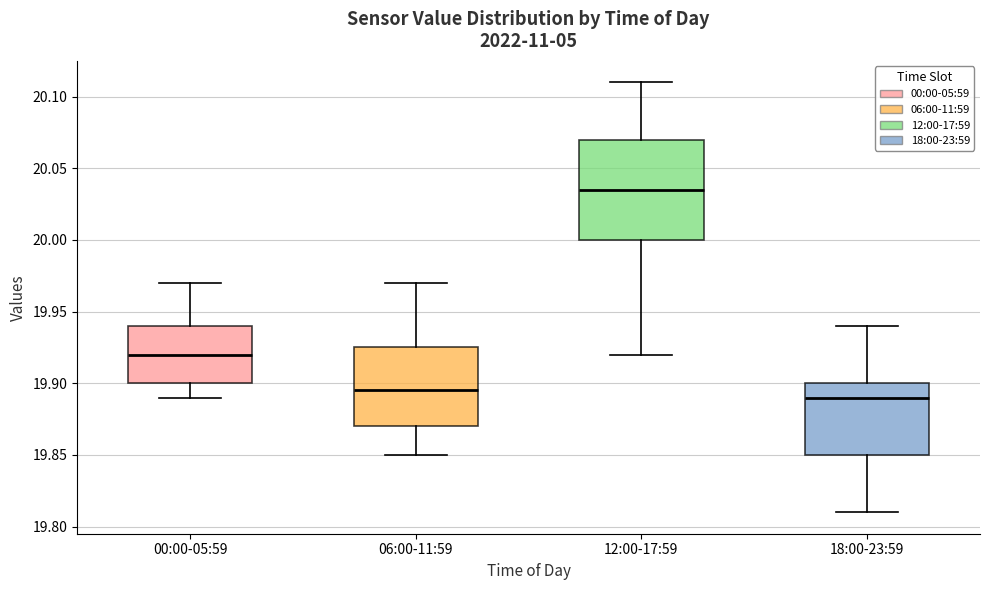

Reading left to right, read every box against the y-axis: the position of its median line, the range the box covers, and the ends of its whiskers. The values are not printed on the chart, so give them approximately, as read against the axis.

00:00-05:59: median 19.920, box 19.900 to 19.940, whiskers 19.890 to 19.970
06:00-11:59: median 19.895, box 19.870 to 19.925, whiskers 19.850 to 19.970
12:00-17:59: median 20.035, box 20.000 to 20.070, whiskers 19.920 to 20.110
18:00-23:59: median 19.890, box 19.850 to 19.900, whiskers 19.810 to 19.940